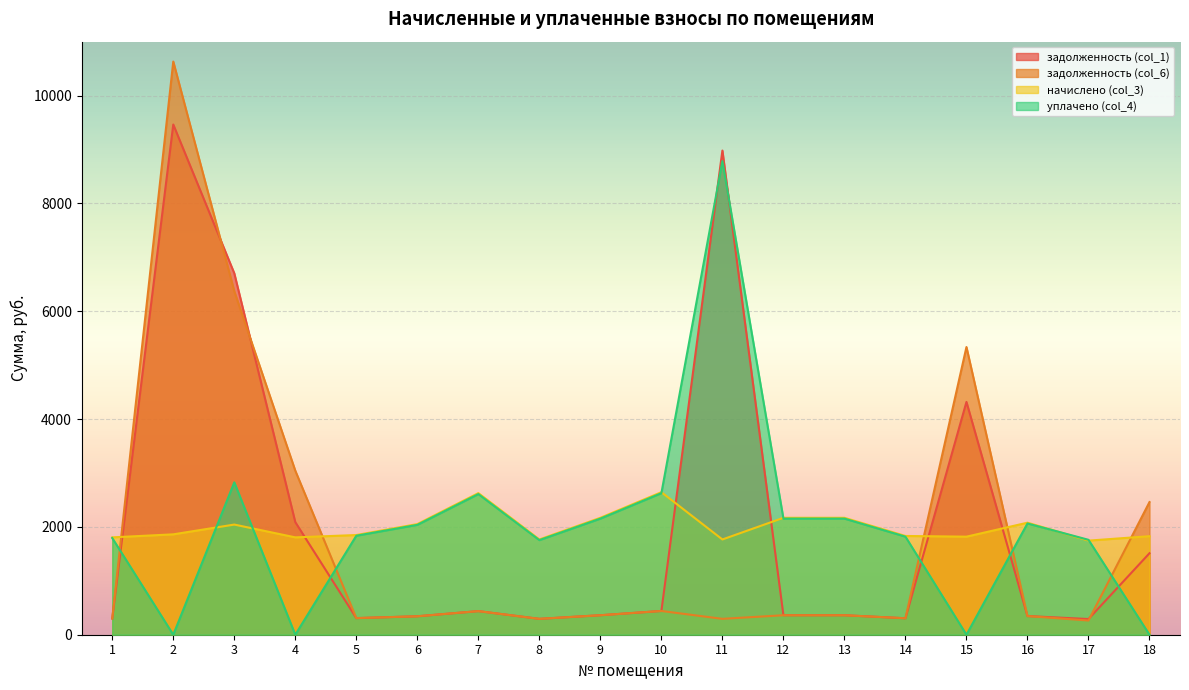

List the labels in order of уплачено (col_4) value, smallest first.

2, 4, 15, 18, 8, 17, 1, 14, 5, 6, 16, 9, 12, 13, 7, 10, 3, 11